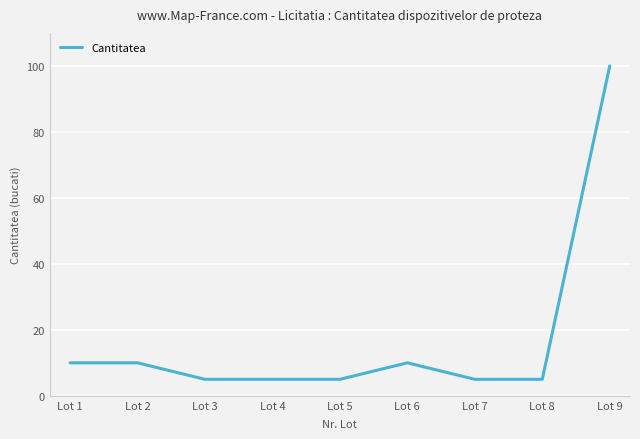

What is the difference between the values at Lot 2 and Lot 8?

5